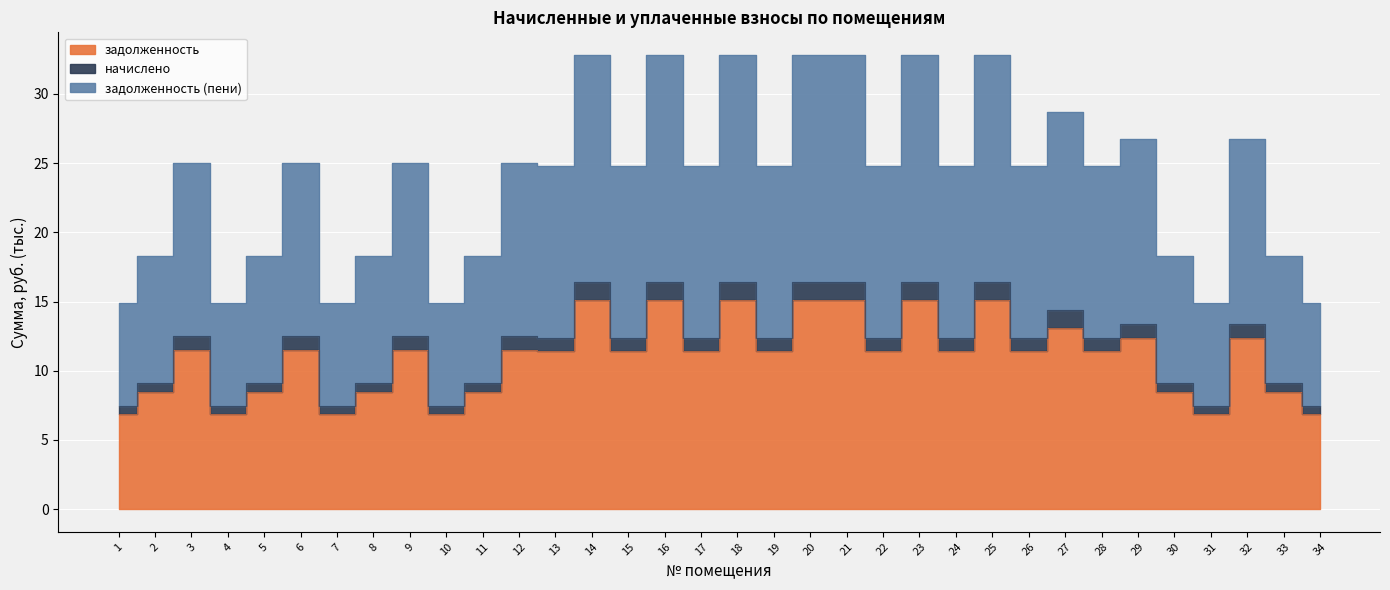

Which series has the largest range (max minus min)?

задолженность (пени)